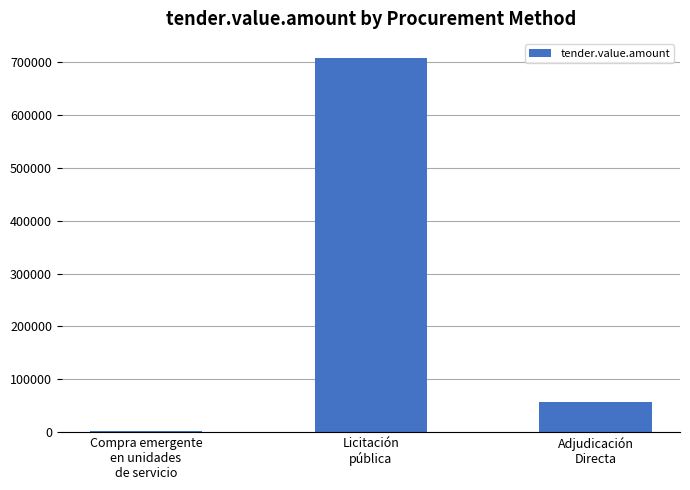

What is the sum of all values?

767167.2